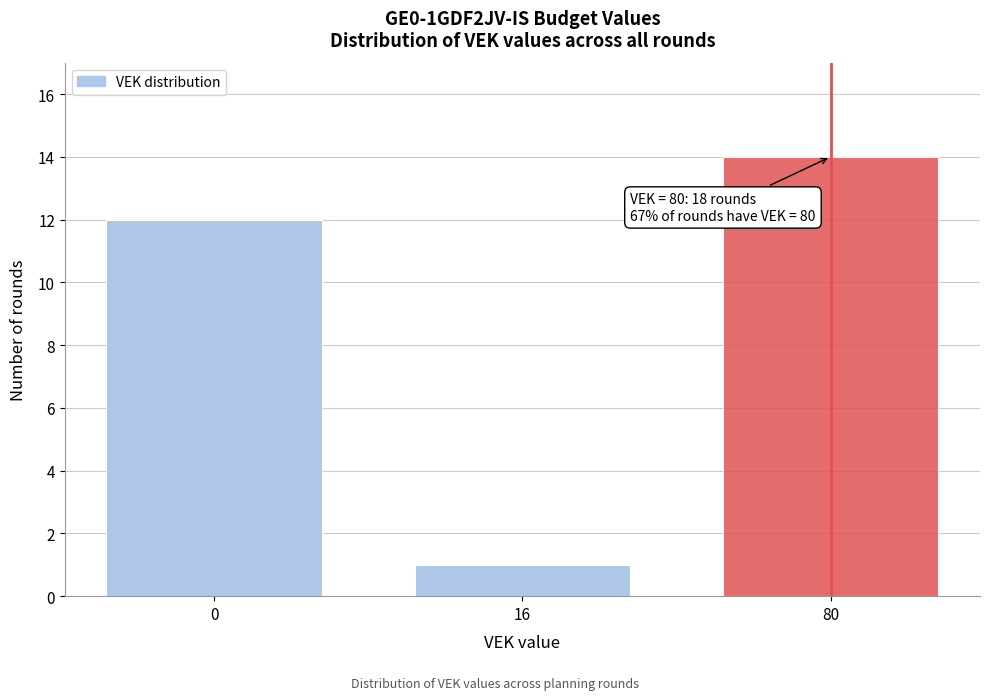

Reading left to right, list all the values displayed in this chart.

0=12	16=1	80=14